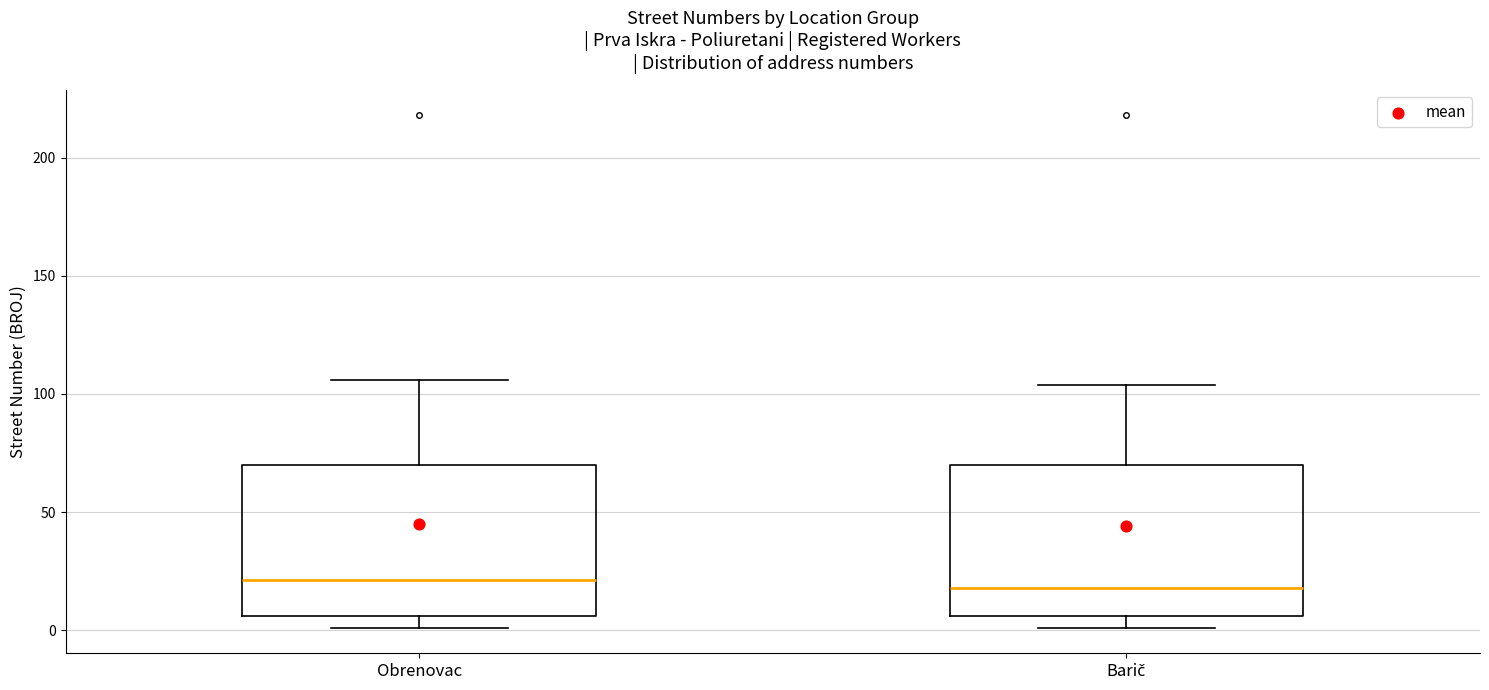

Reading left to right, transcribe this box plot: for each box, give where its median line is, the range the box spans, and where its two whiskers end, as read against the y-axis. The values are not printed on the chart, so give them approximately, as read against the axis.

Obrenovac: median 20, box 5 to 70, whiskers 0 to 105
Barič: median 20, box 5 to 70, whiskers 0 to 105